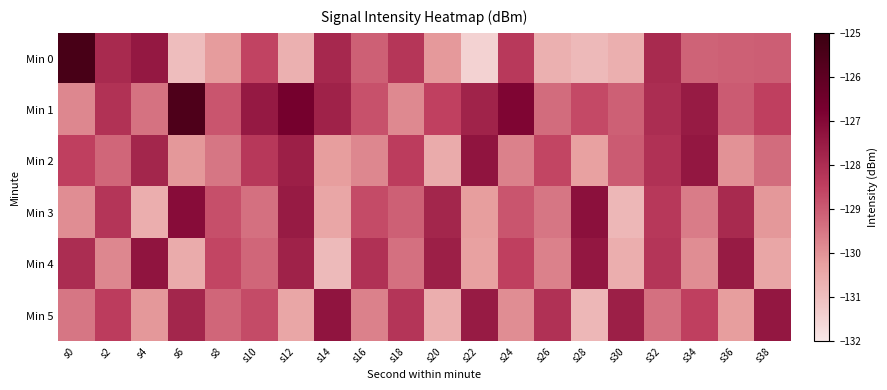

Reading left to right, transcribe all the data shown in this chart.

Min 0: s0=-125.4	s2=-127.9	s4=-127.4	s6=-130.9	s8=-130.2	s10=-128.6	s12=-130.6	s14=-127.9	s16=-129.1	s18=-128.2	s20=-130.1	s22=-131.5	s24=-128.3	s26=-130.7	s28=-130.9	s30=-130.6	s32=-127.9	s34=-129.1	s36=-129.1	s38=-129.1
Min 1: s0=-129.8	s2=-128.1	s4=-129.4	s6=-125.6	s8=-128.9	s10=-127.4	s12=-126.6	s14=-127.7	s16=-128.8	s18=-129.8	s20=-128.5	s22=-127.7	s24=-126.9	s26=-129.3	s28=-128.7	s30=-129.1	s32=-128.0	s34=-127.5	s36=-129.0	s38=-128.5
Min 2: s0=-128.5	s2=-129.2	s4=-127.8	s6=-130.1	s8=-129.5	s10=-128.3	s12=-127.6	s14=-130.2	s16=-129.8	s18=-128.4	s20=-130.5	s22=-127.3	s24=-129.7	s26=-128.6	s28=-130.3	s30=-129.0	s32=-128.1	s34=-127.4	s36=-130.0	s38=-129.3
Min 3: s0=-129.9	s2=-128.2	s4=-130.6	s6=-127.1	s8=-128.8	s10=-129.4	s12=-127.5	s14=-130.4	s16=-128.7	s18=-129.1	s20=-127.8	s22=-130.2	s24=-128.9	s26=-129.5	s28=-127.2	s30=-130.8	s32=-128.3	s34=-129.6	s36=-127.9	s38=-130.1
Min 4: s0=-128.0	s2=-129.8	s4=-127.3	s6=-130.5	s8=-128.6	s10=-129.2	s12=-127.7	s14=-130.9	s16=-128.1	s18=-129.4	s20=-127.6	s22=-130.3	s24=-128.5	s26=-129.7	s28=-127.4	s30=-130.6	s32=-128.2	s34=-129.9	s36=-127.5	s38=-130.4
Min 5: s0=-129.5	s2=-128.4	s4=-130.1	s6=-127.8	s8=-129.2	s10=-128.7	s12=-130.4	s14=-127.3	s16=-129.7	s18=-128.2	s20=-130.6	s22=-127.5	s24=-129.9	s26=-128.1	s28=-130.8	s30=-127.6	s32=-129.4	s34=-128.5	s36=-130.2	s38=-127.4